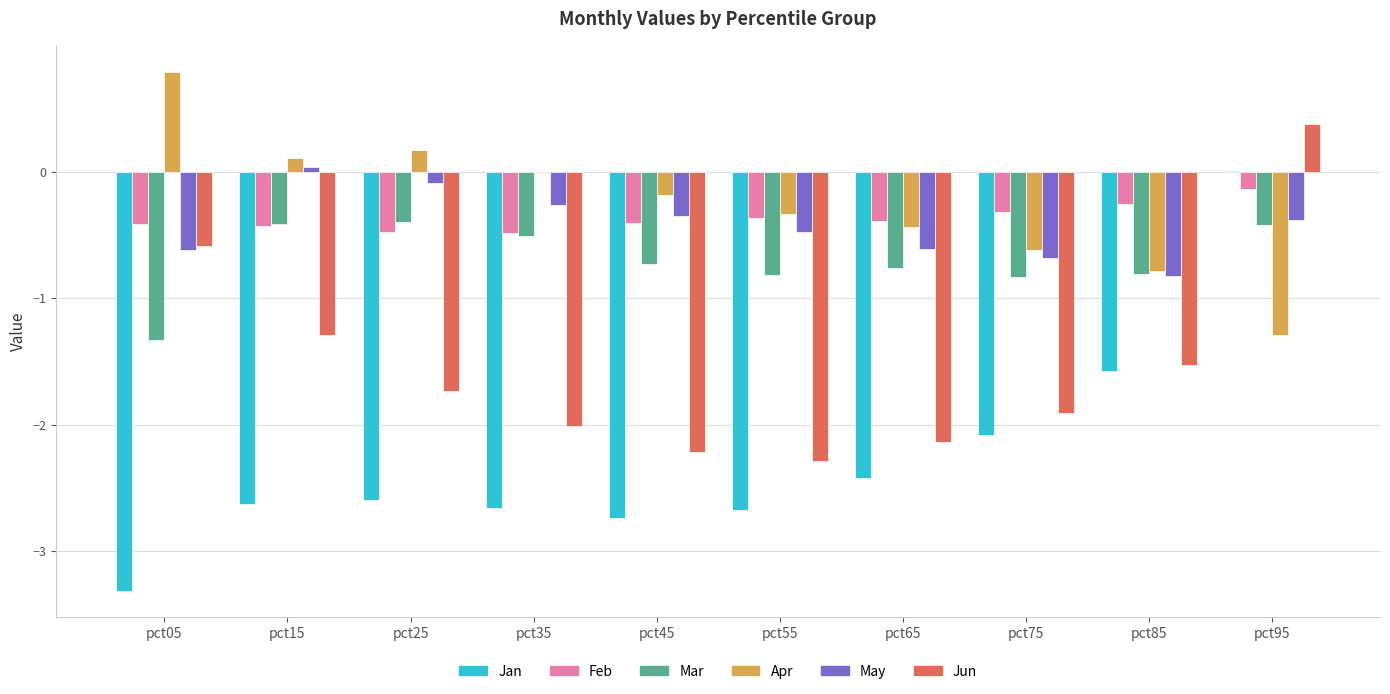

At which category does the chart reach its peak across all series?

pct05